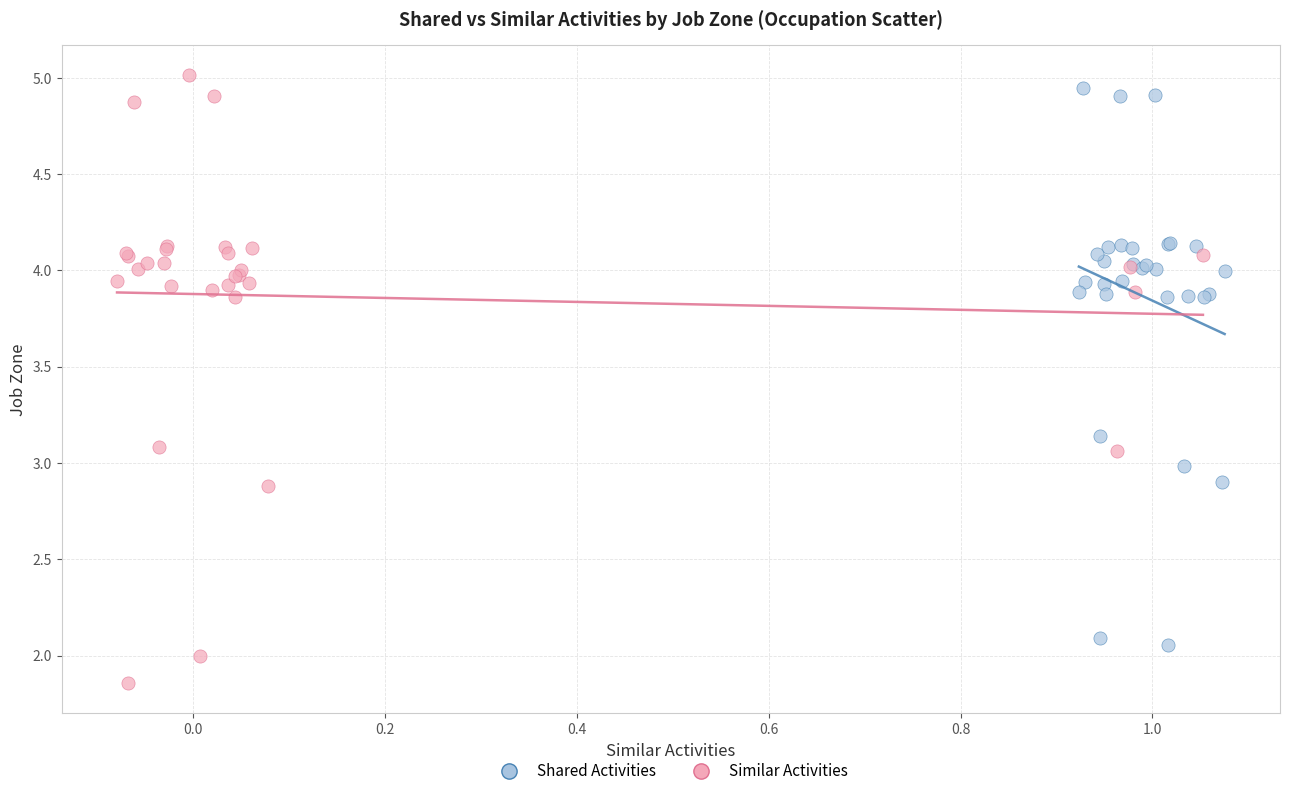

Which series has the largest Y range (max minus min)?

Similar Activities